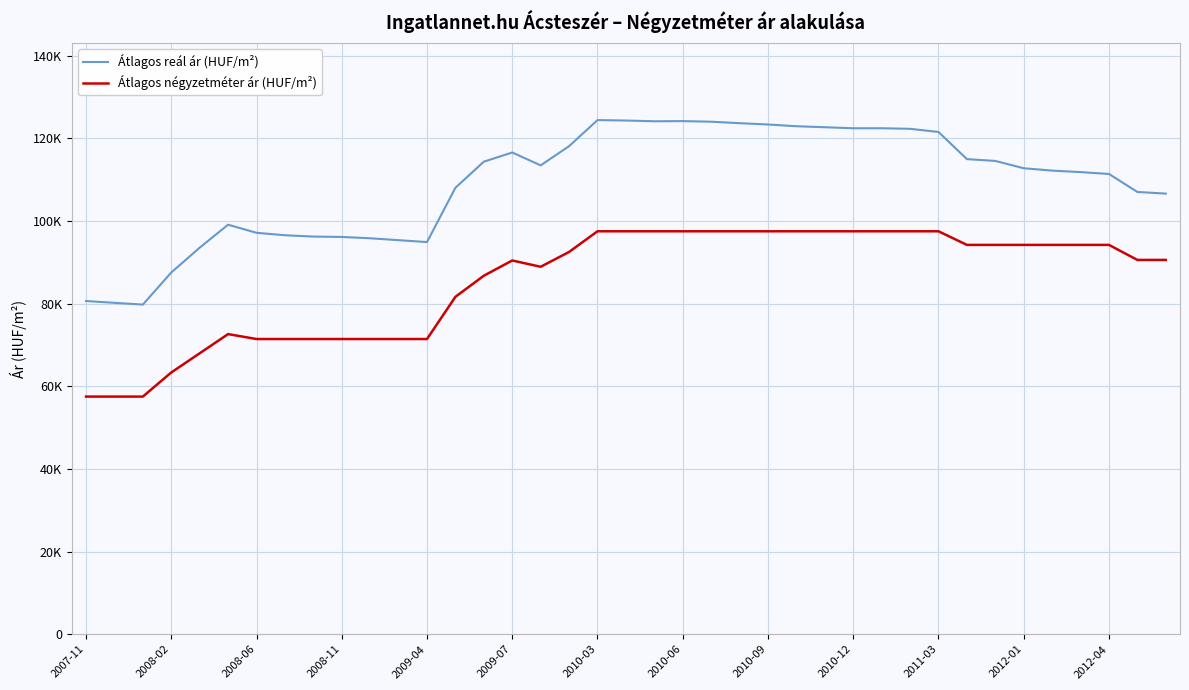

What are all the series names shown in the legend?

Átlagos reál ár (HUF/m²), Átlagos négyzetméter ár (HUF/m²)